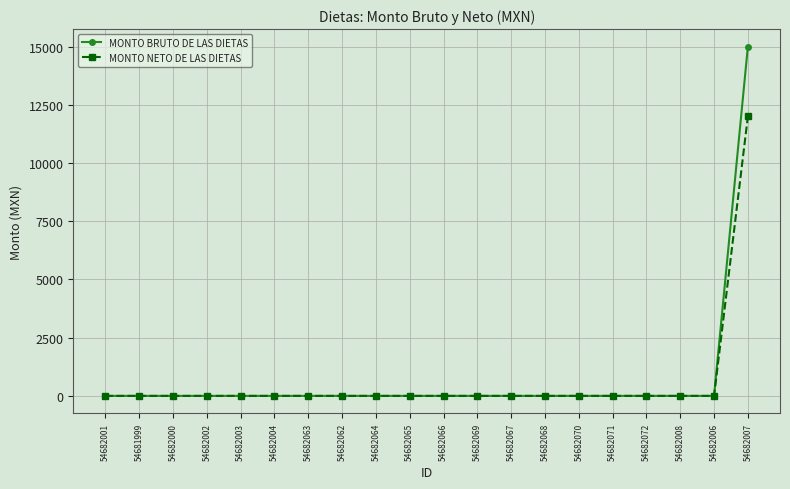

True or false: MONTO NETO DE LAS DIETAS has a value of -6083 at 54682003.

False